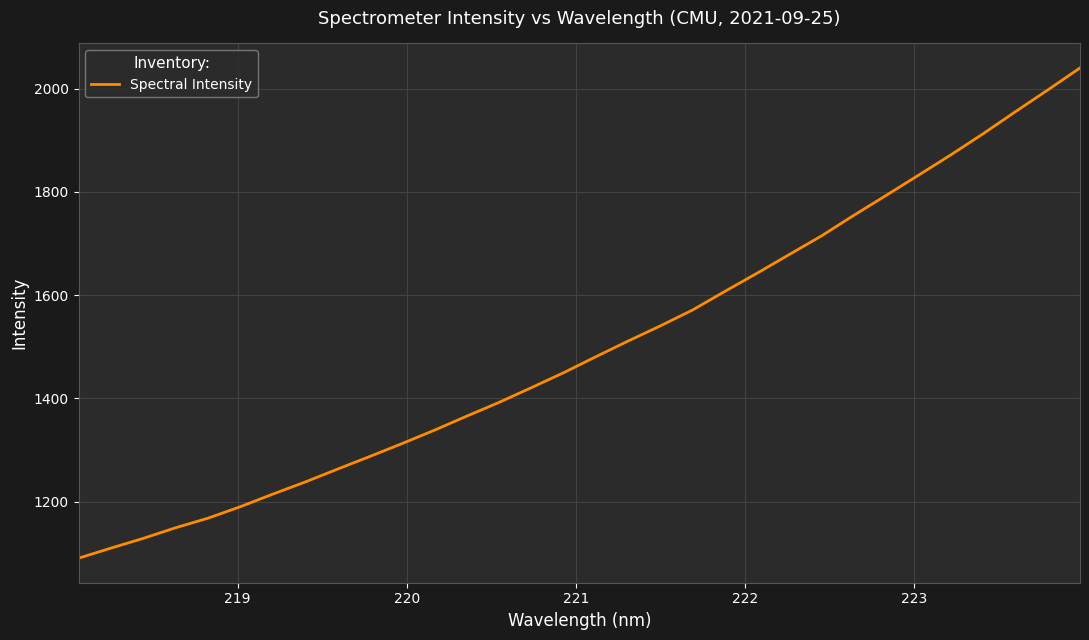

What is the smallest value displayed?

1090.3